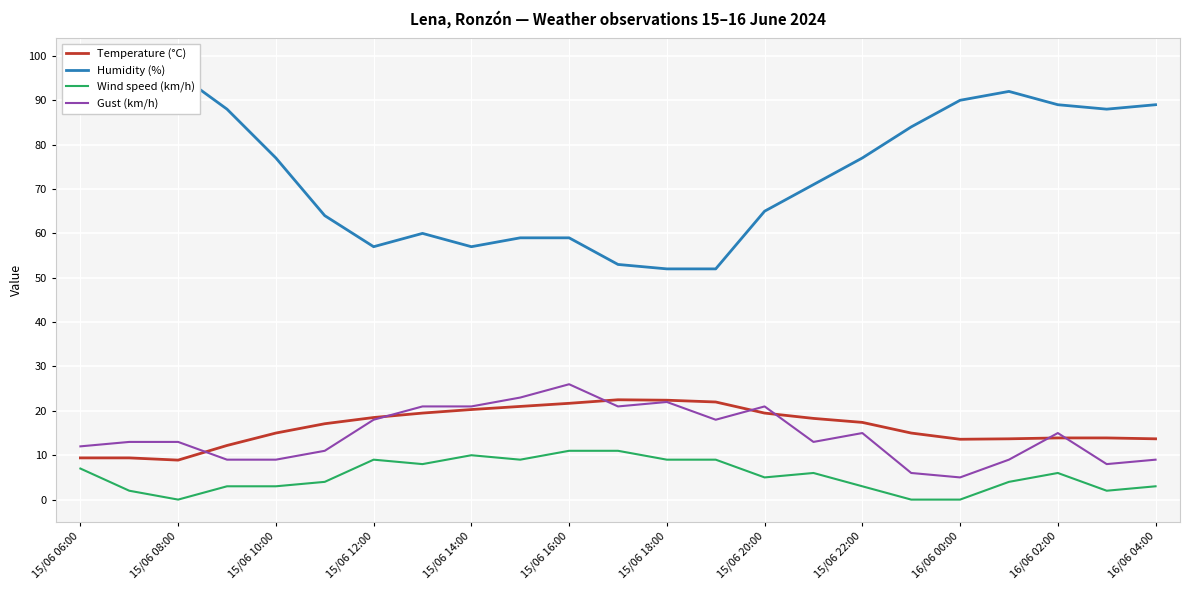

What is the average value of the Gust (km/h) series?

14.7